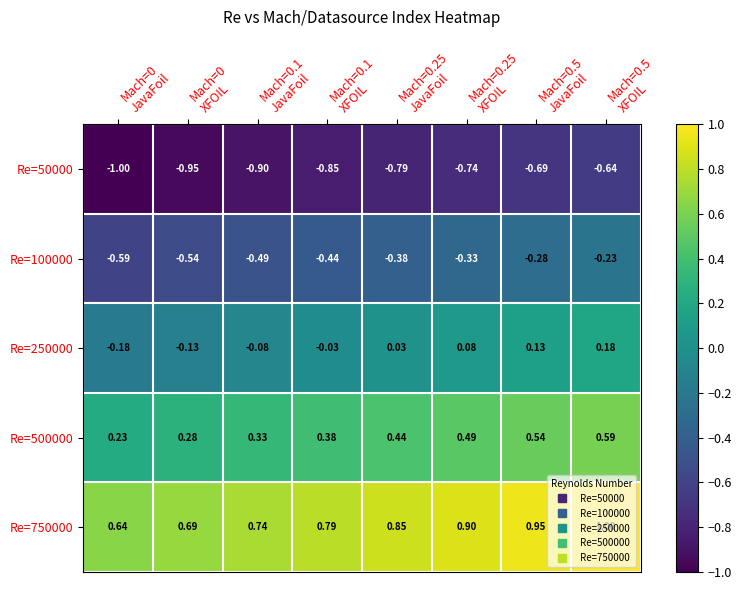

How many distinct data groups are displayed?

5